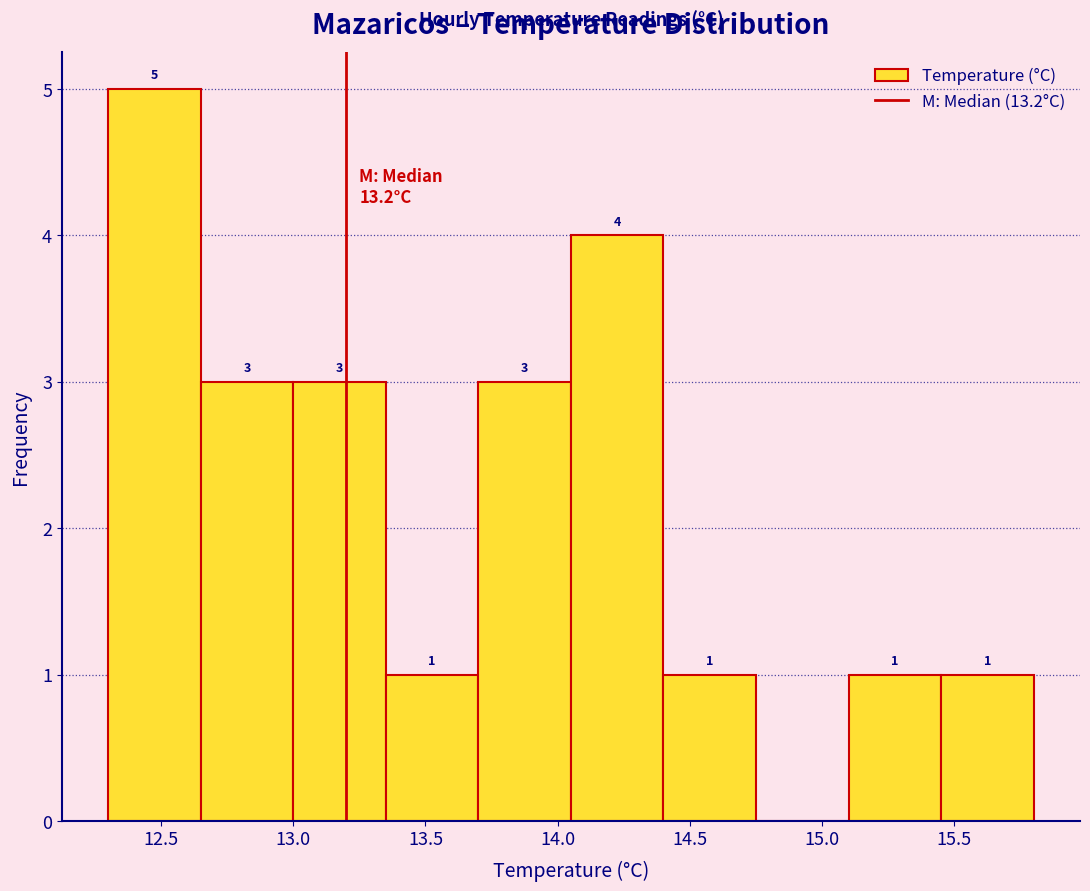

Which range on the x-axis has the tallest bar?

12.30 to 12.65